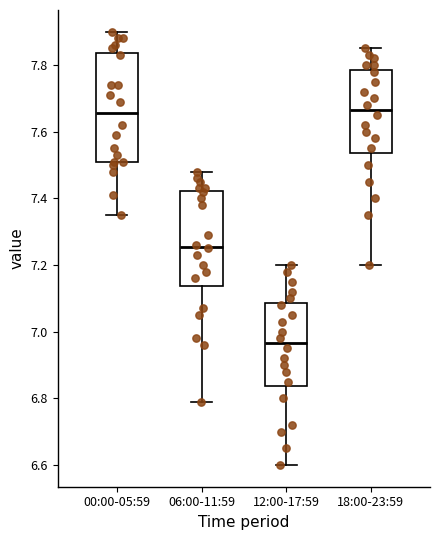

Reading left to right, read every box against the y-axis: the position of its median line, the range the box covers, and the ends of its whiskers. The values are not printed on the chart, so give them approximately, as read against the axis.

00:00-05:59: median 7.66, box 7.52 to 7.84, whiskers 7.36 to 7.90
06:00-11:59: median 7.26, box 7.14 to 7.42, whiskers 6.80 to 7.48
12:00-17:59: median 6.96, box 6.84 to 7.08, whiskers 6.60 to 7.20
18:00-23:59: median 7.66, box 7.54 to 7.78, whiskers 7.20 to 7.86